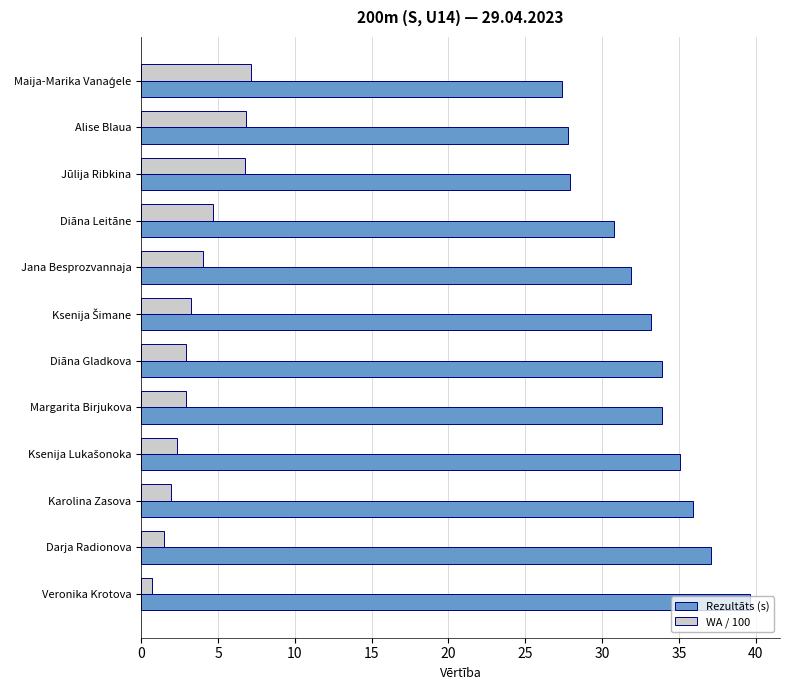

What is the difference between the second highest and second lowest values in the WA / 100 series?

5.3